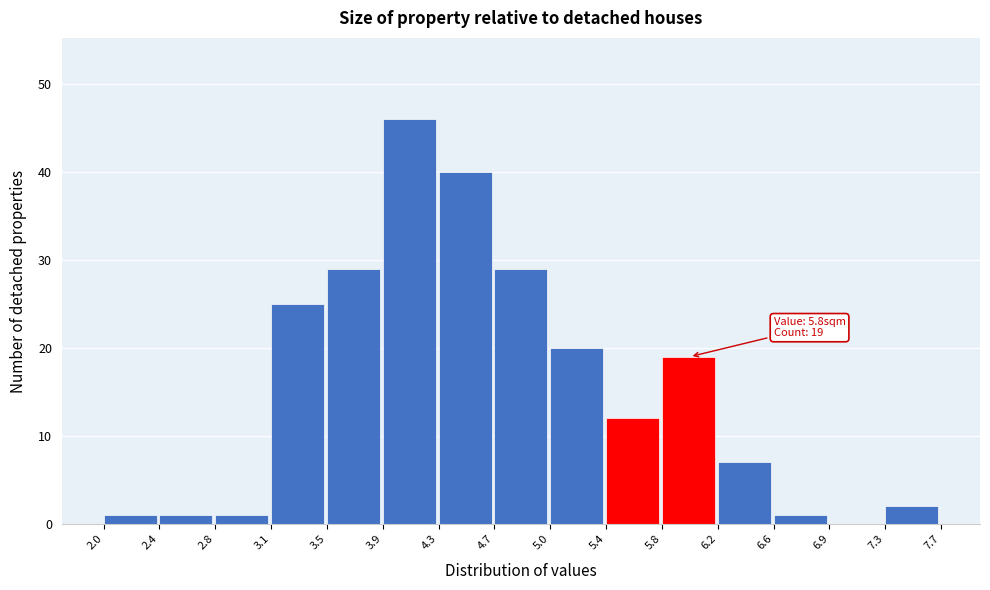

Over which range of the x-axis is the bar tallest?

3.9 to 4.3